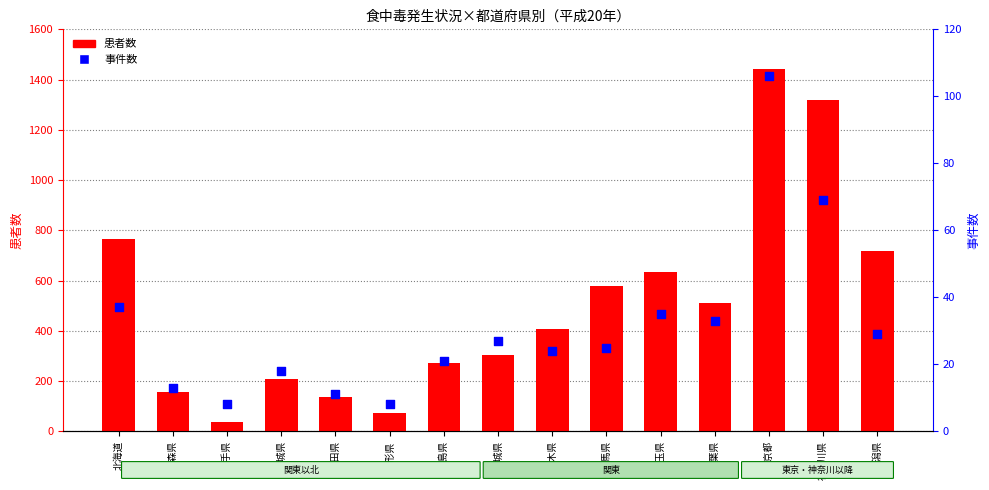

Which series contains the highest Y value?

患者数